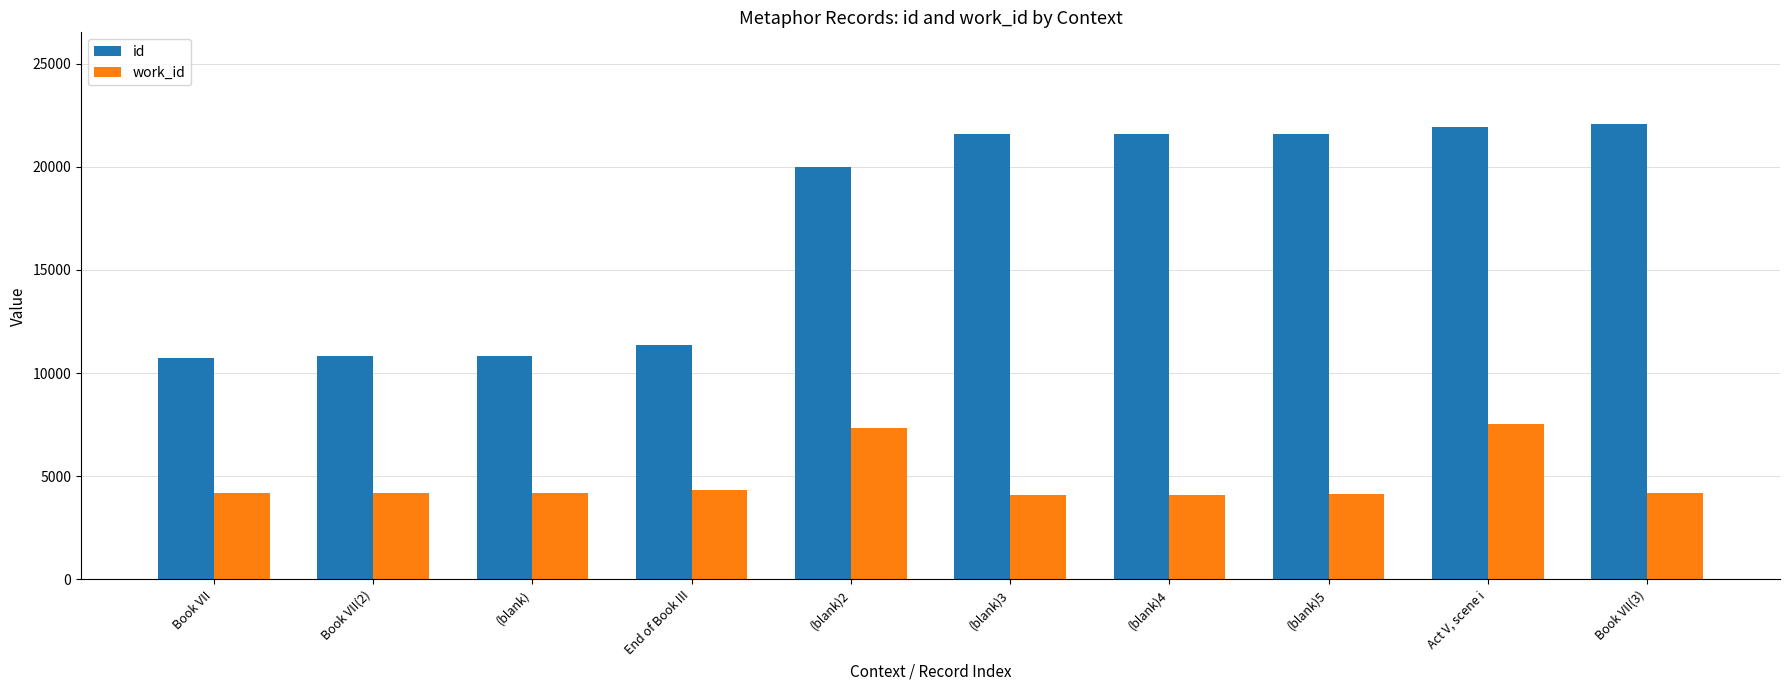

At End of Book III, list the series in order from largest to smallest.

id, work_id